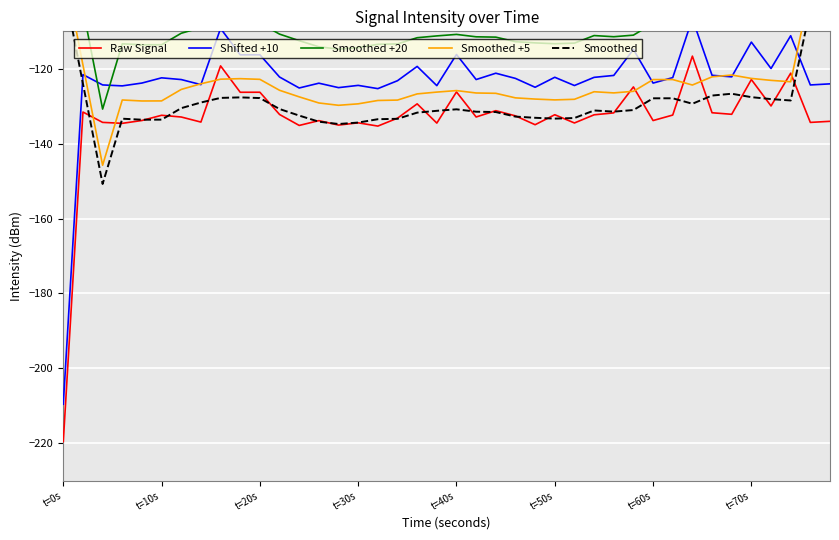

True or false: Smoothed and Shifted +10 cross at least once.

True